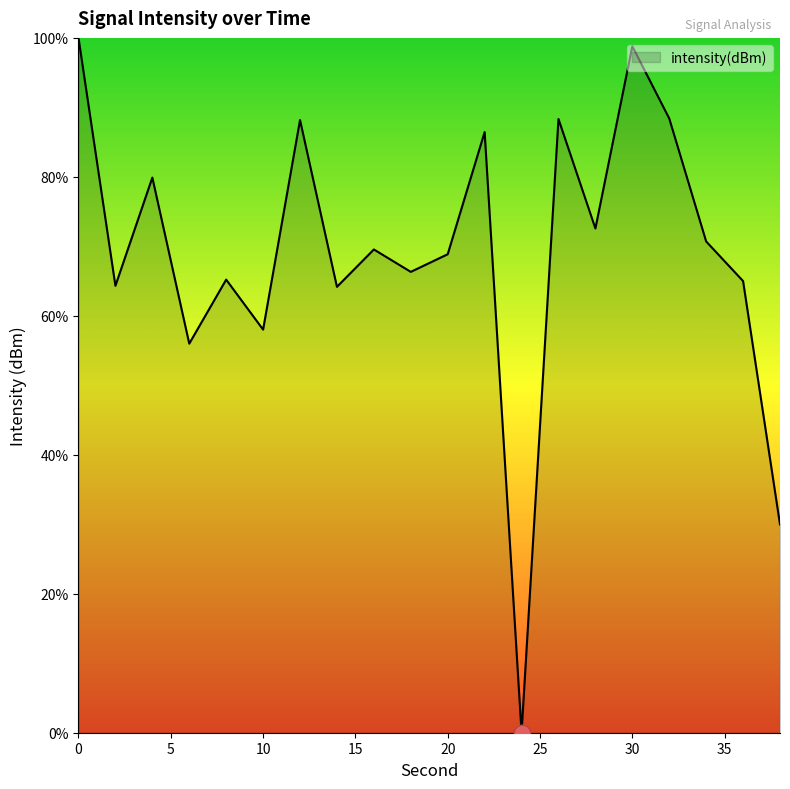

What is the maximum value shown in the chart?

100.0